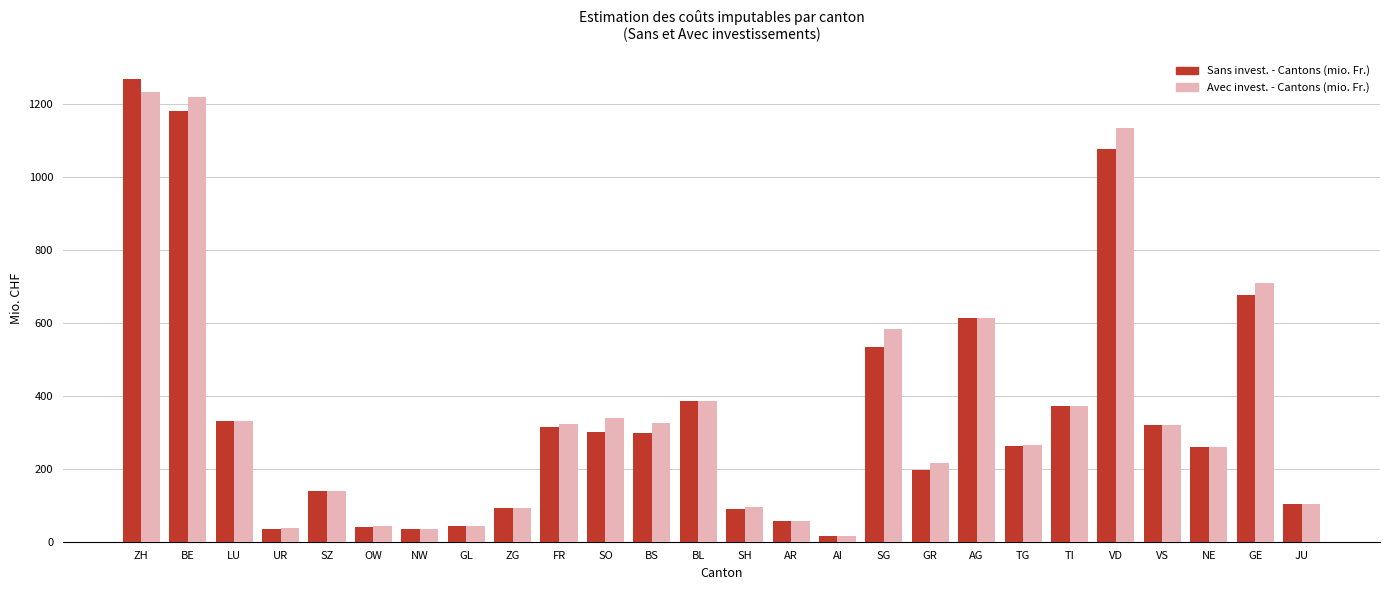

Which category has the highest value across all series?

ZH